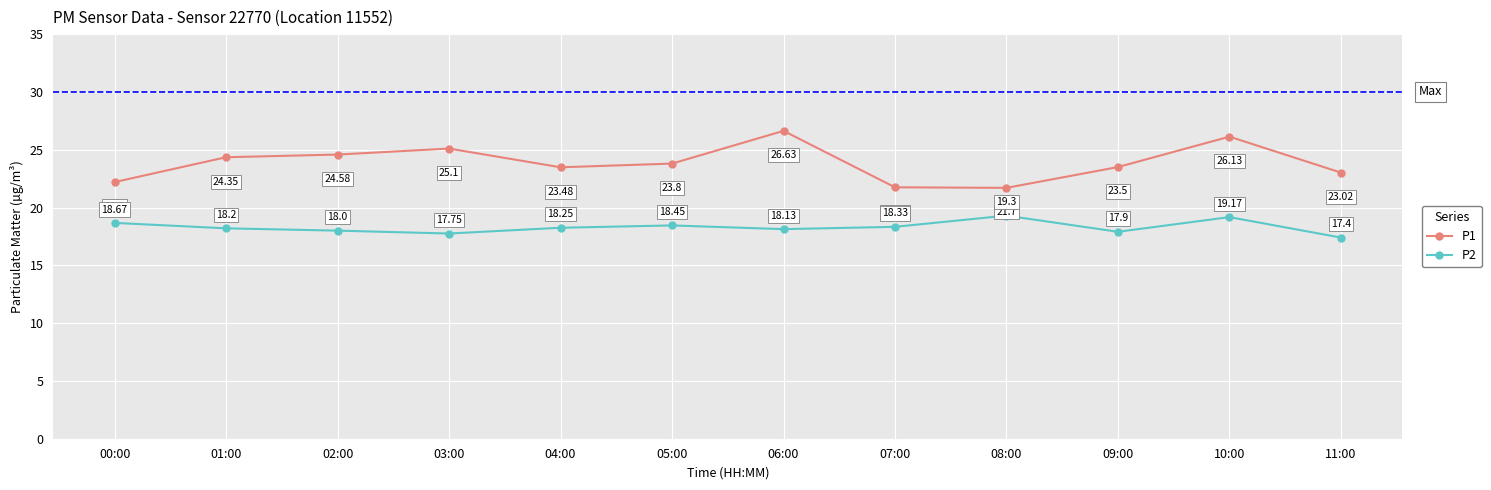

True or false: P2 and P1 intersect in this chart.

False